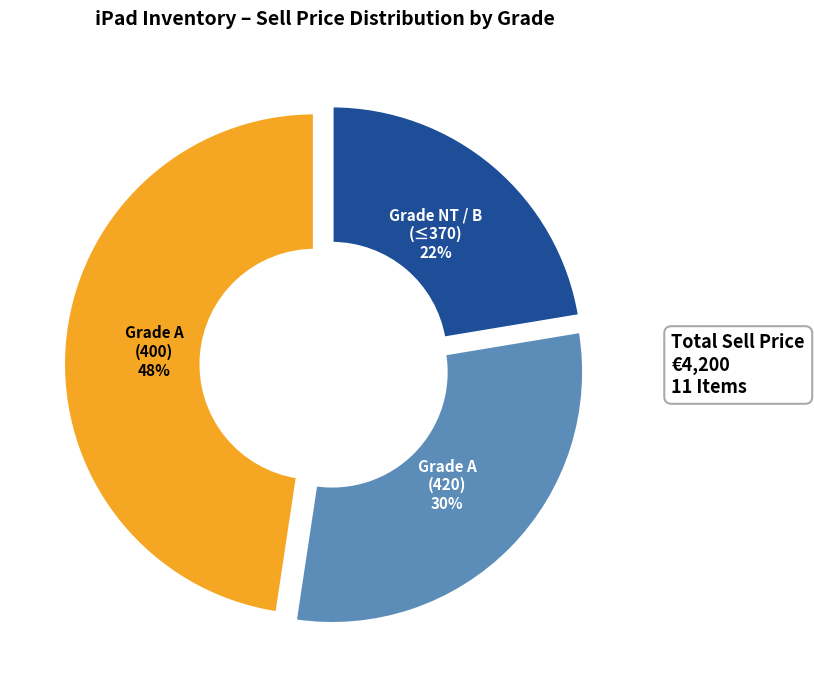

To the nearest percent, what percentage of the pie is Grade A (420)?

30%